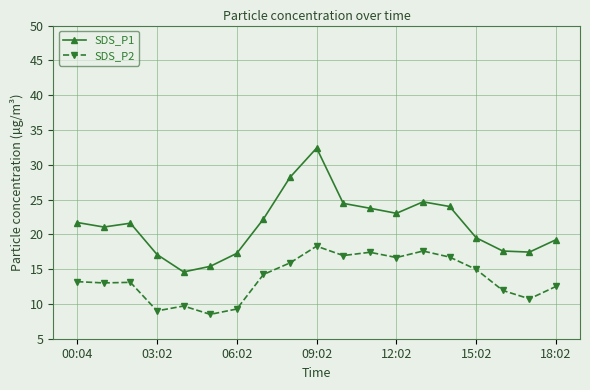

What is the sum of all SDS_P1 values?

405.2